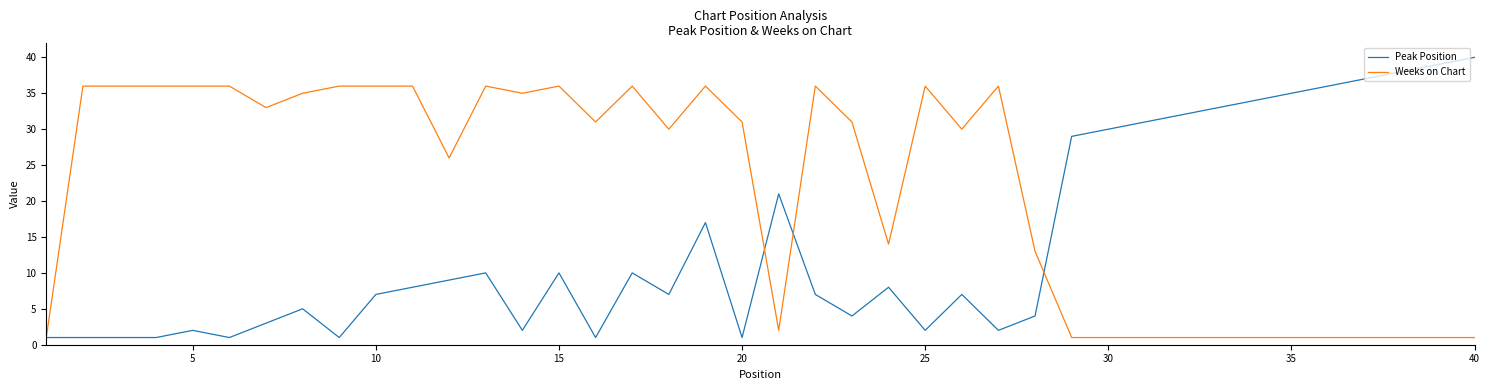

What is the difference between the second highest and second lowest values in the Peak Position series?

38